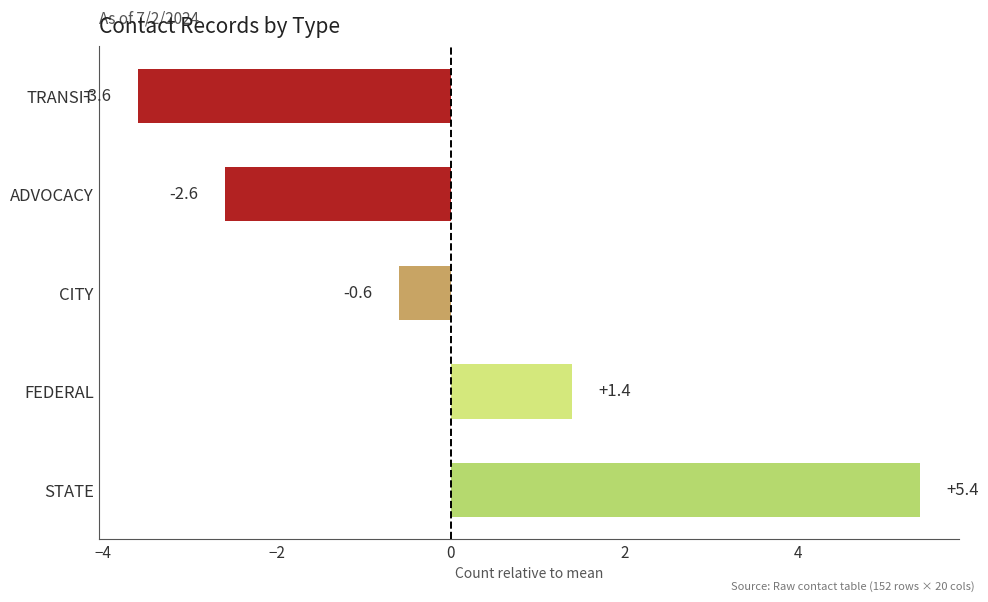

How many positive values are there?

2